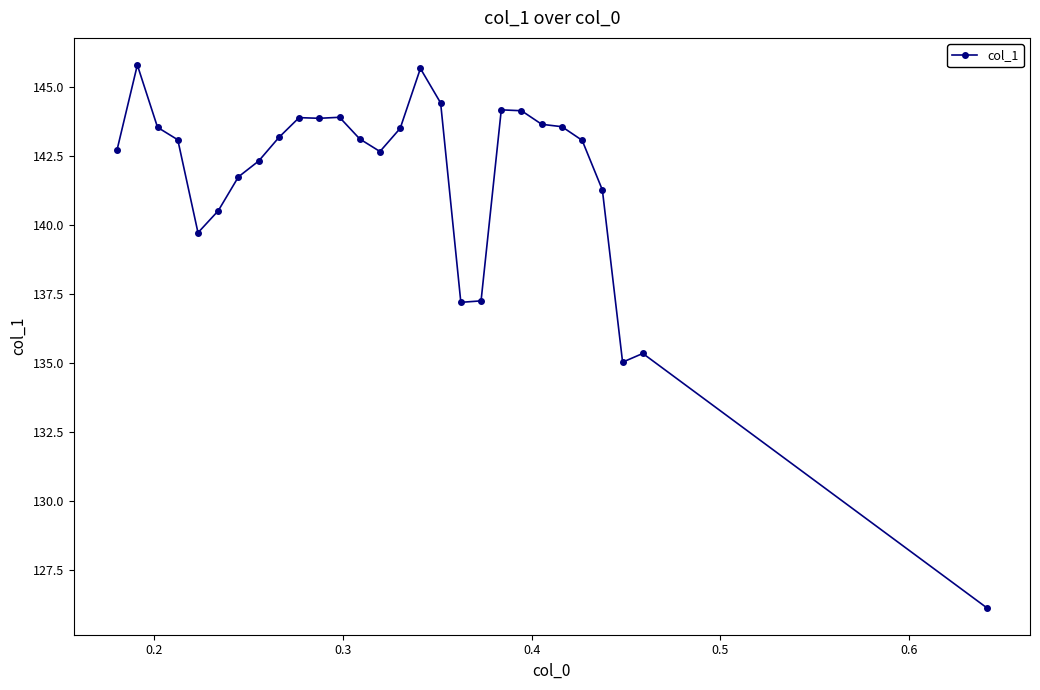

How many categories are shown in the chart?

28